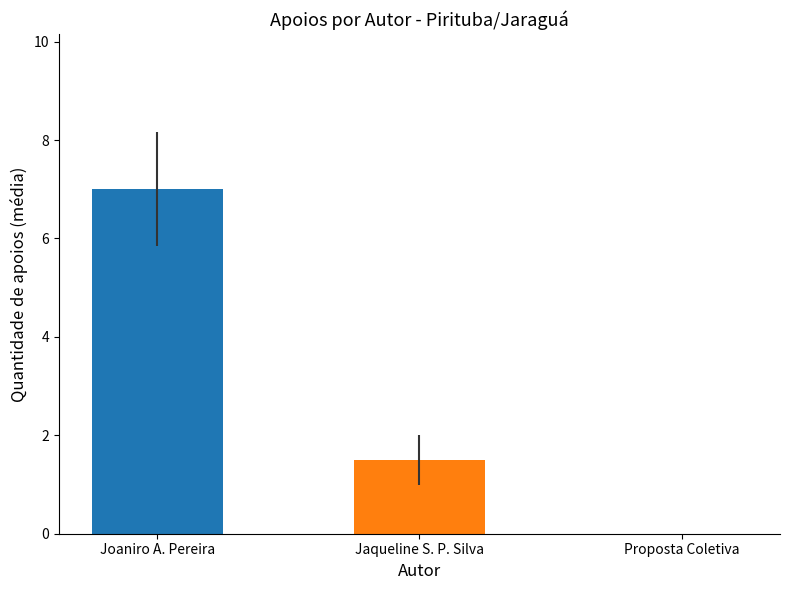

What is the greatest value displayed?

7.0